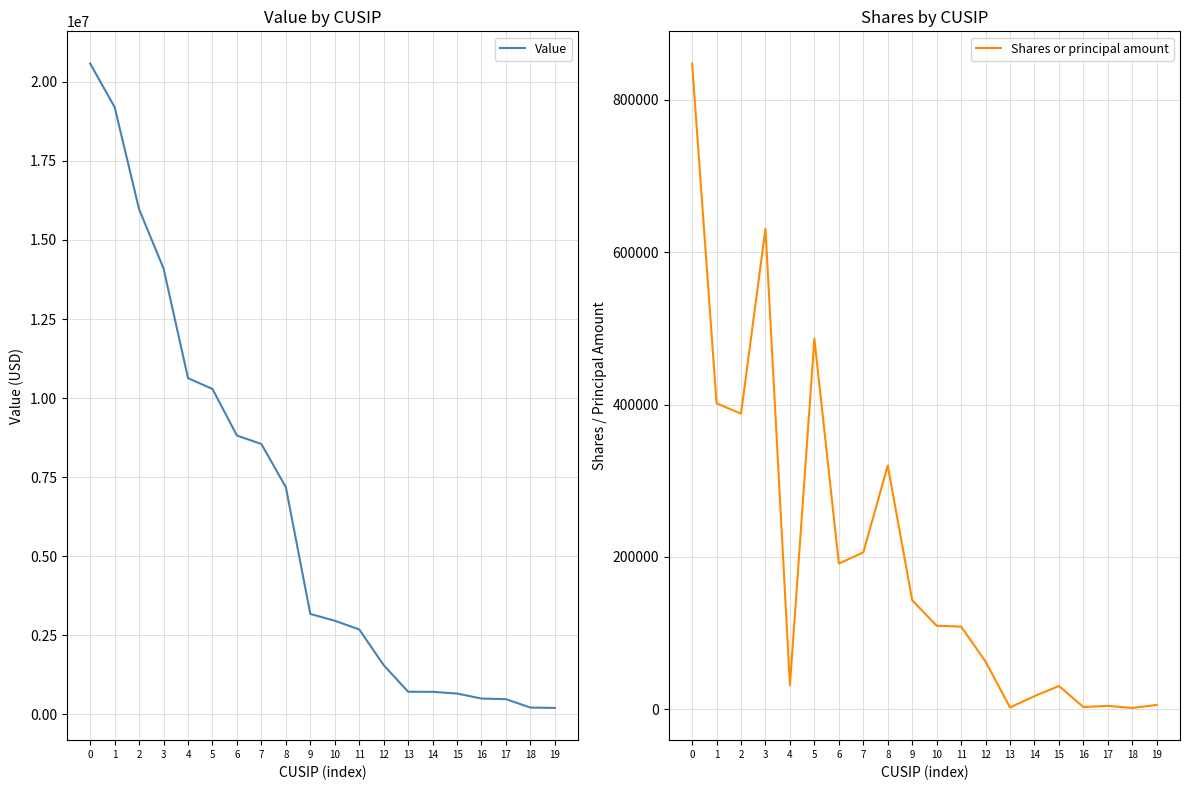

Which series has the widest spread of values?

Value